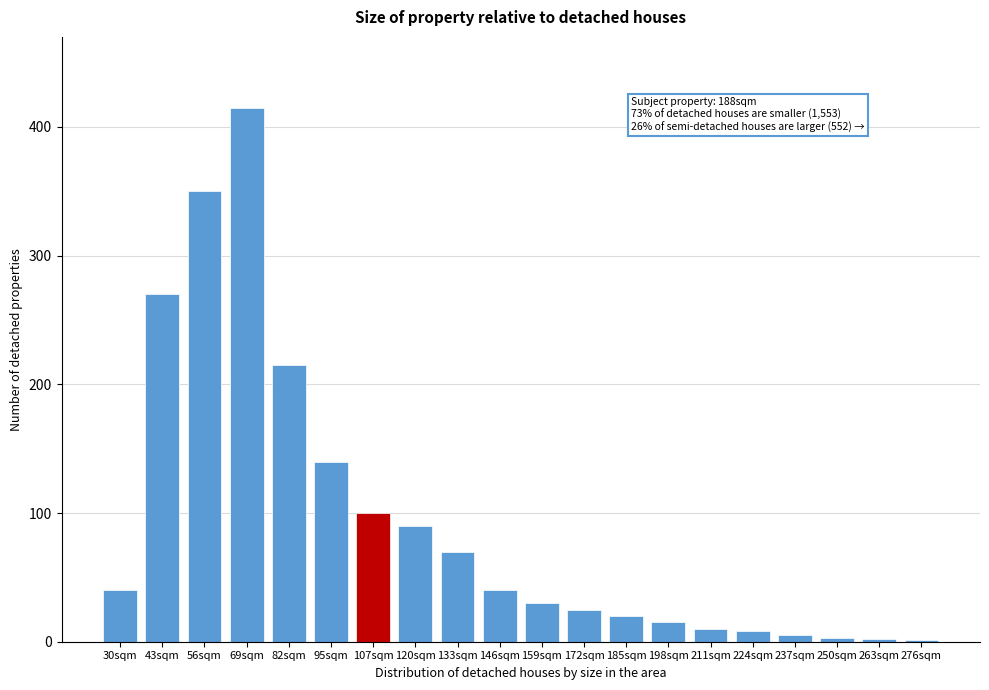

What is the approximate value at 107sqm?

100